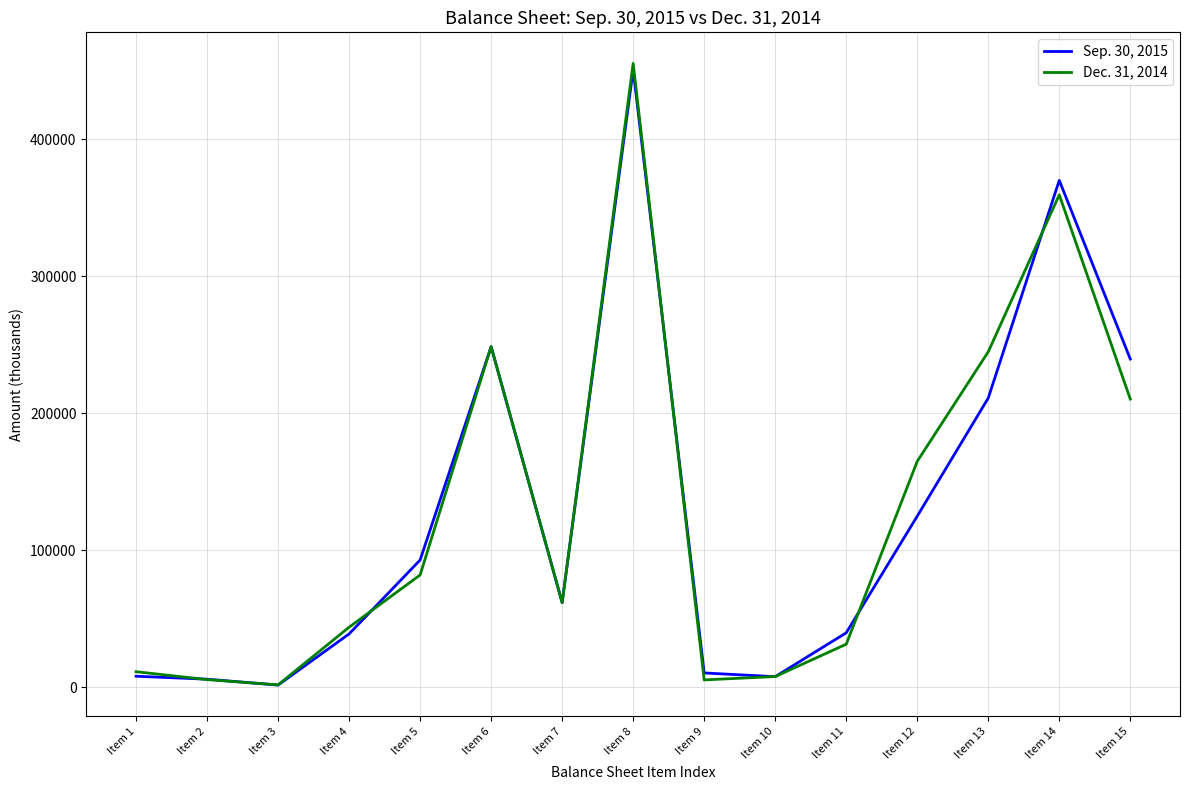

Does the chart have visible grid lines?

Yes